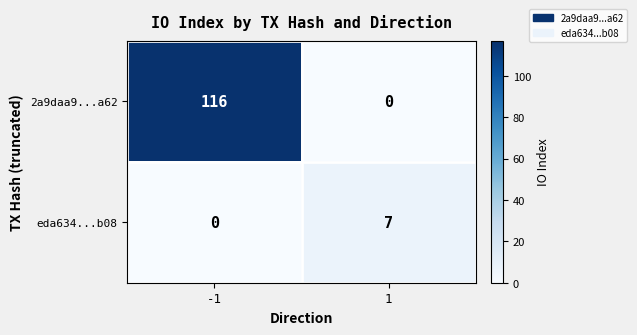

At -1, list the series in order from smallest to largest.

eda634...b08, 2a9daa9...a62